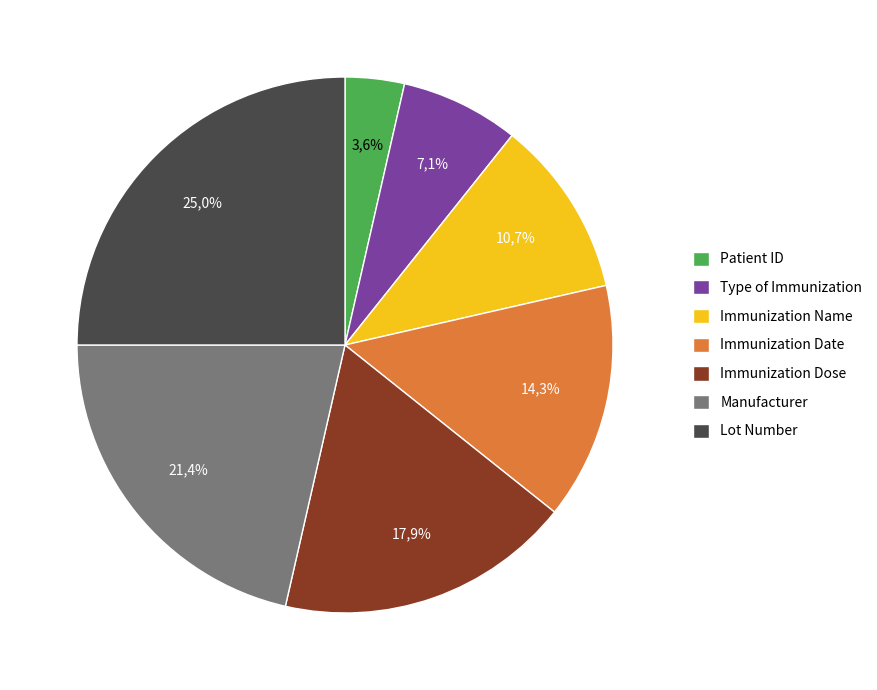

Does Immunization Date represent more than half of the total?

No